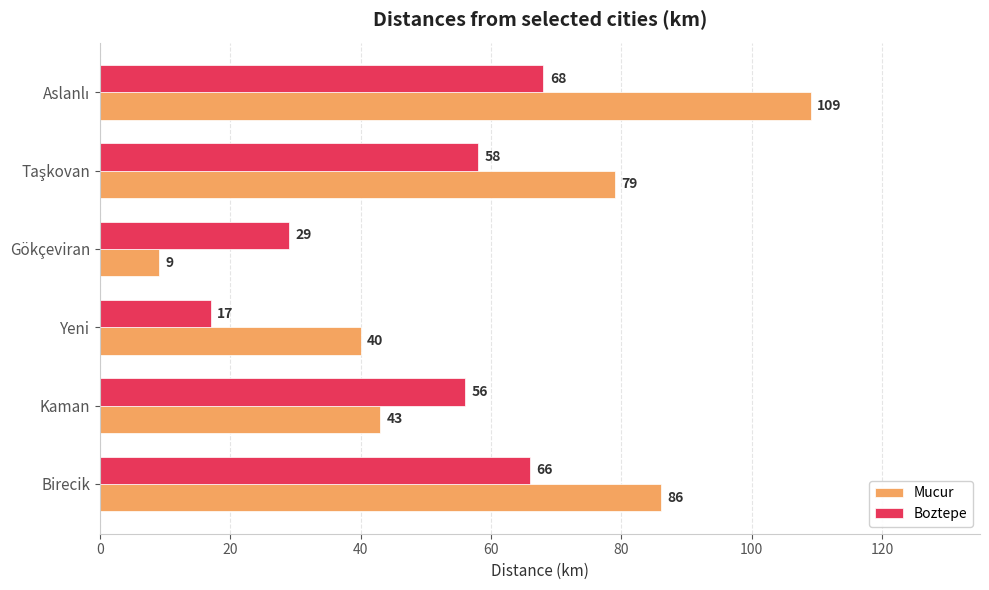

Which category has the lowest value in the Boztepe series?

Yeni